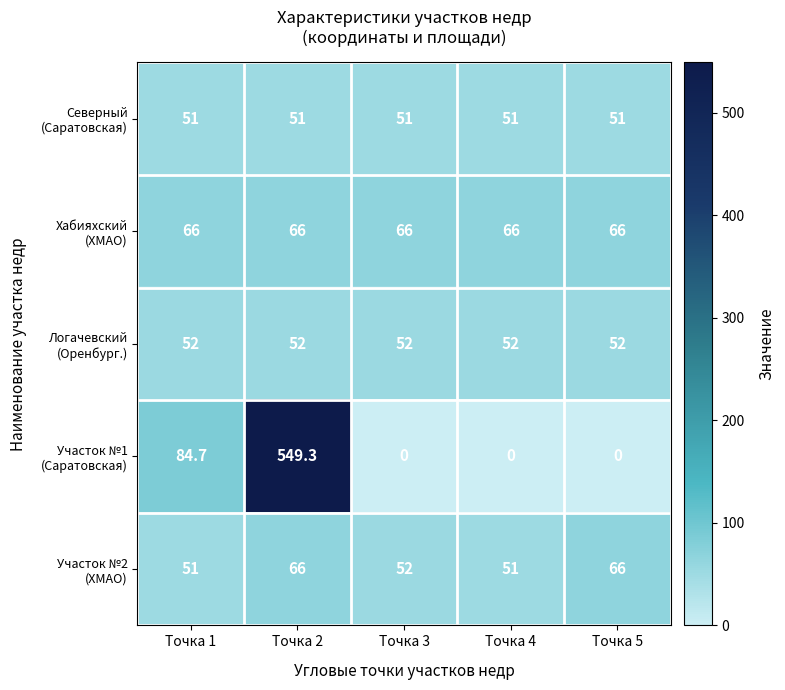

What is the spread (max minus min) of values at Точка 5?

66.0